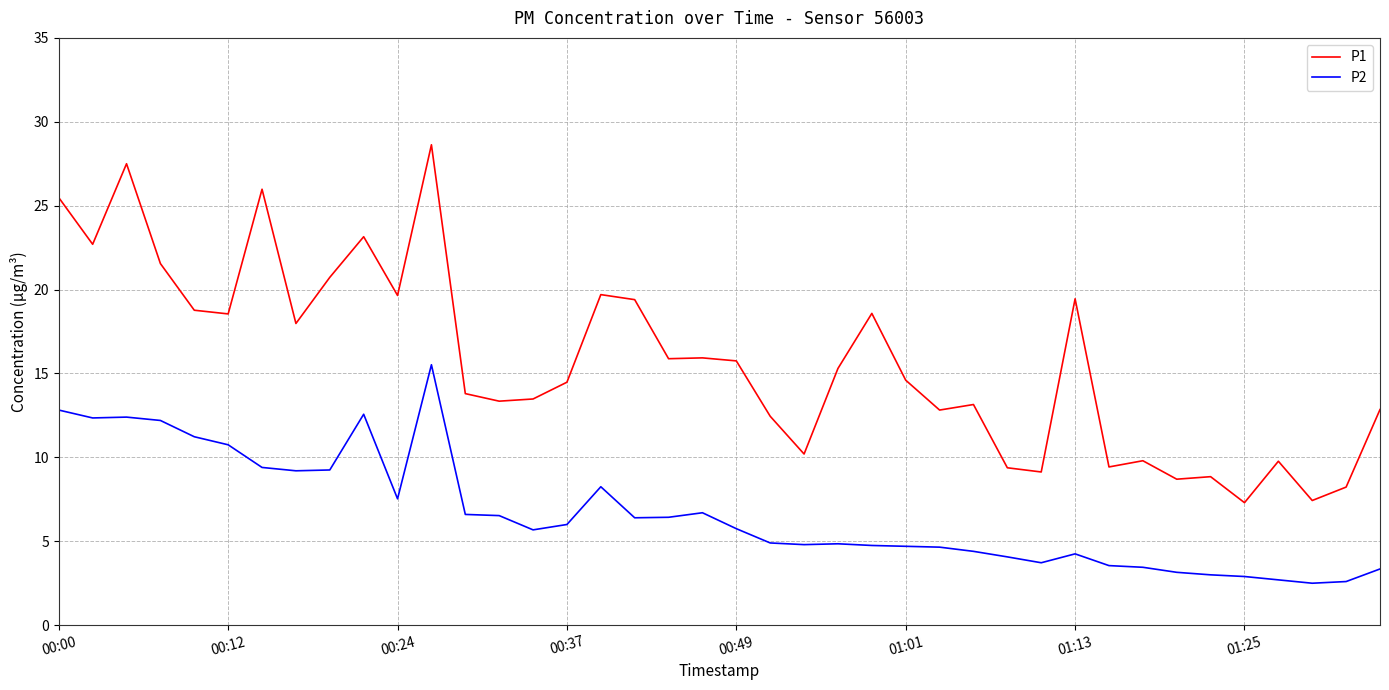

What is the maximum value shown in the chart?

28.6